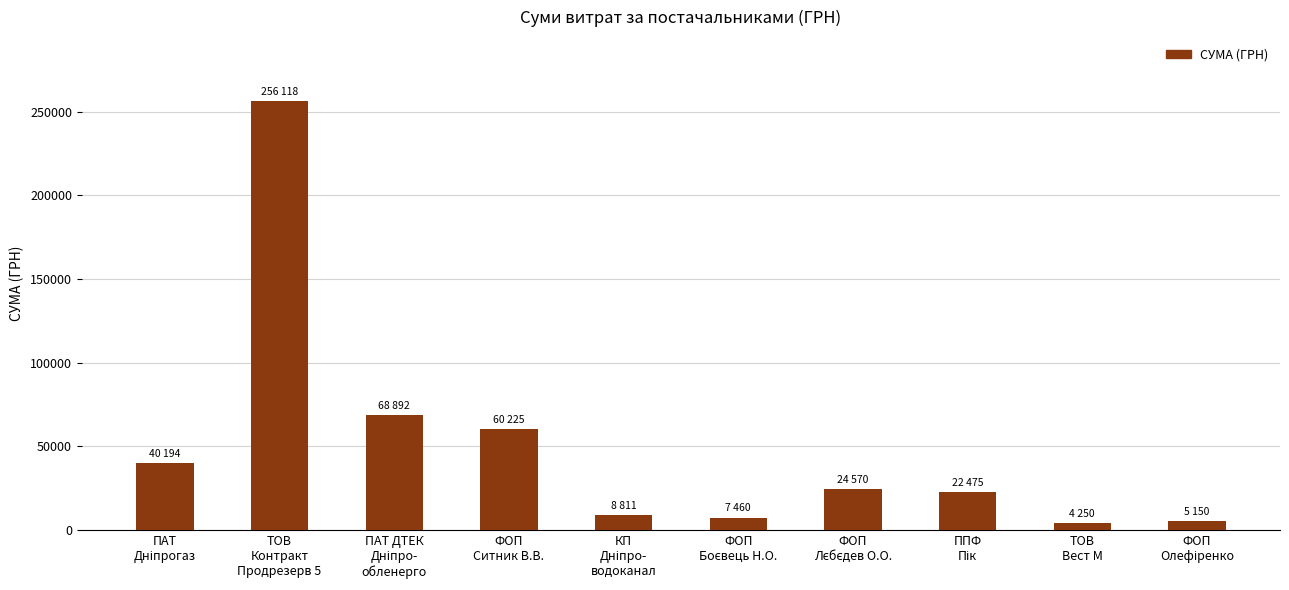

How many distinct data groups are displayed?

1